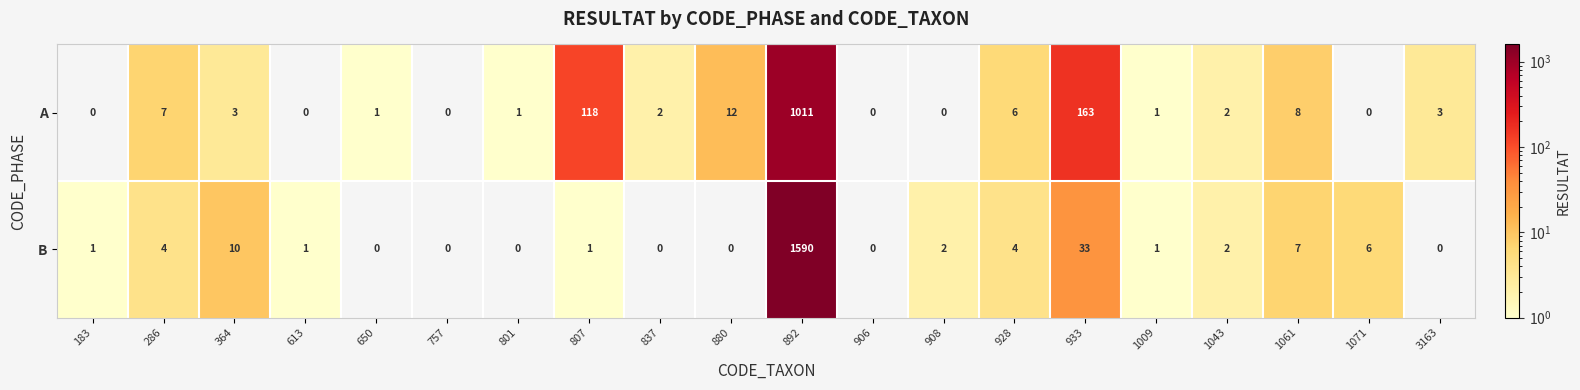

Rank the series by their average value, from highest to lowest.

B, A